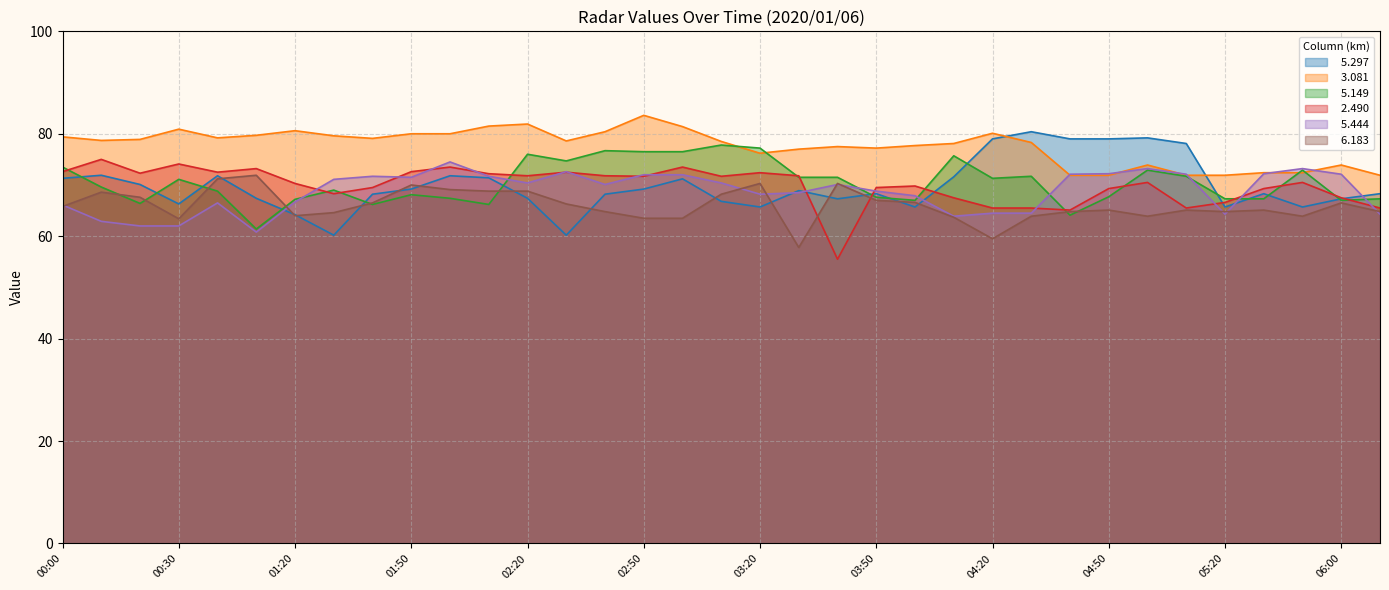

True or false:   6.183 has a value of 64.8 at 02:40.

True